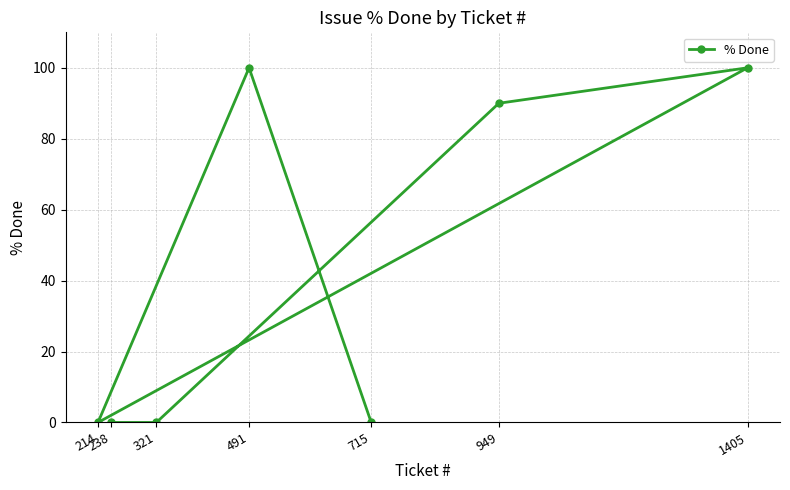

Between 1405 and 321, which is larger?

1405